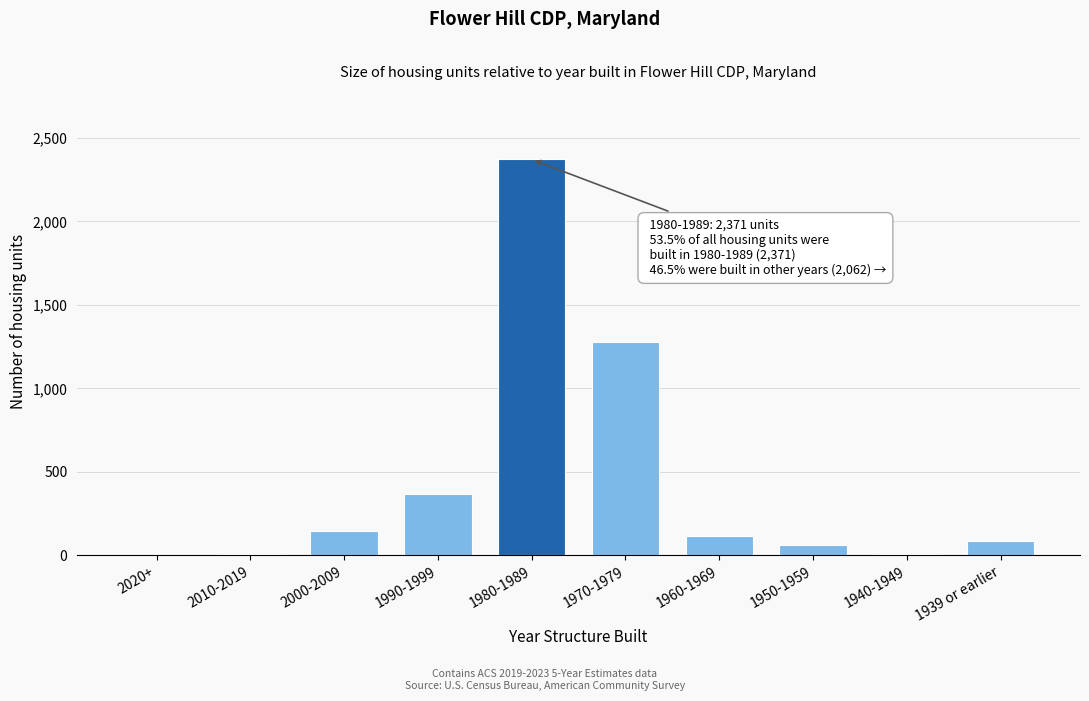

At which label is the value closest to 1185?

1970-1979